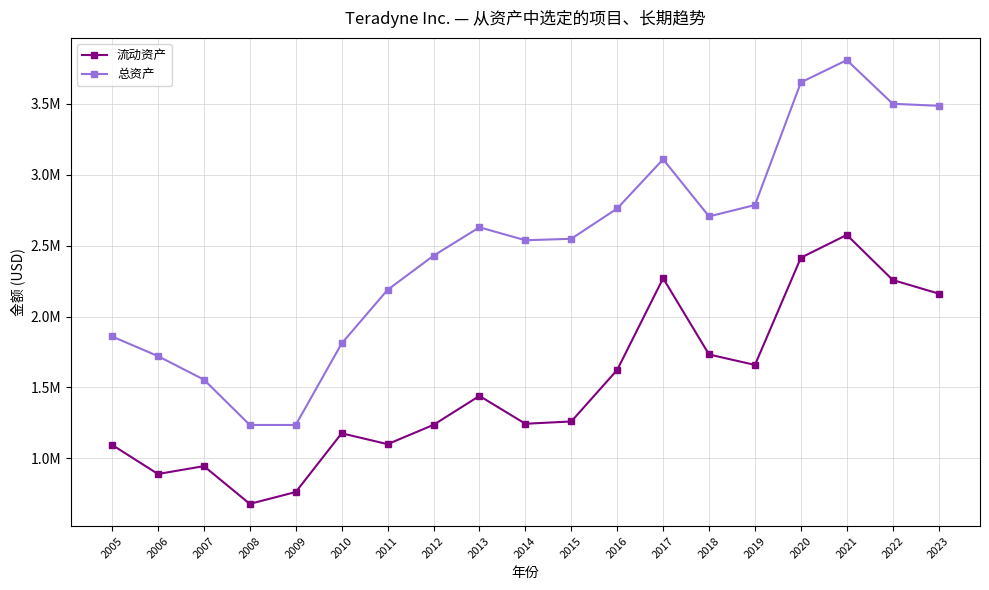

Does the chart have visible grid lines?

Yes